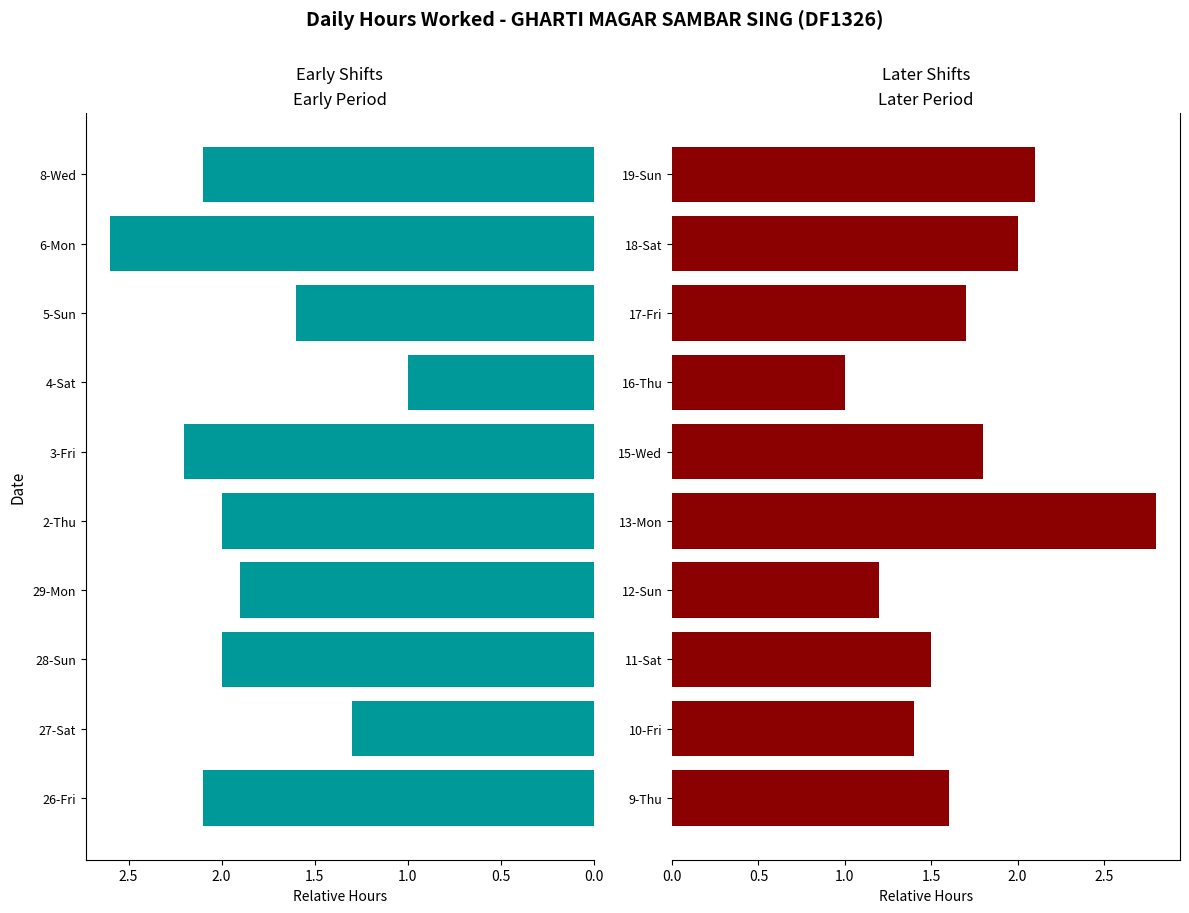

Does the chart contain stacked bars?

No